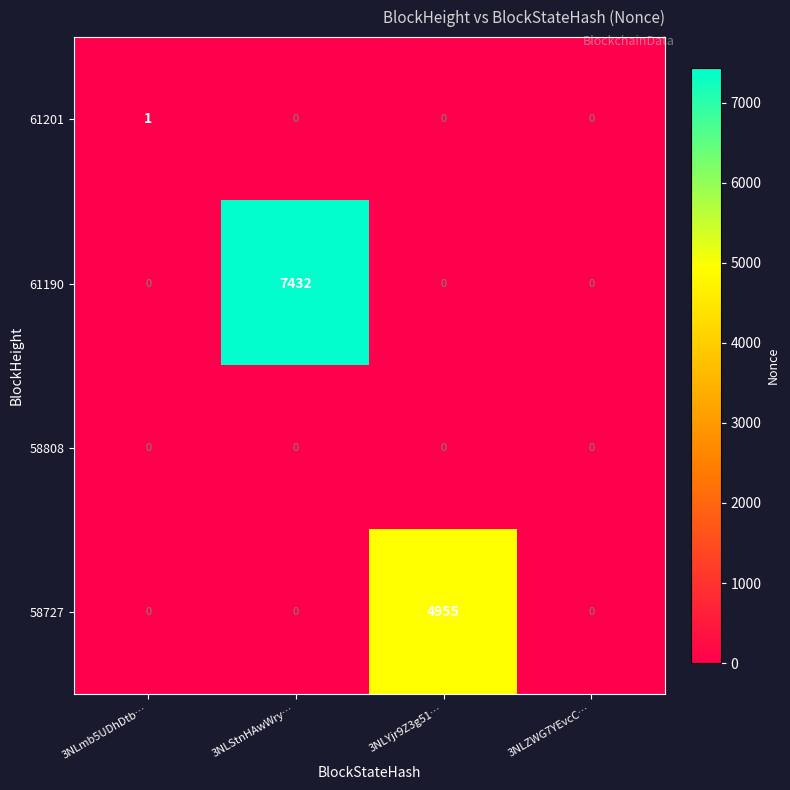

The value of 61201 at 3NLStnHAwWry… is 0. True or false?

True